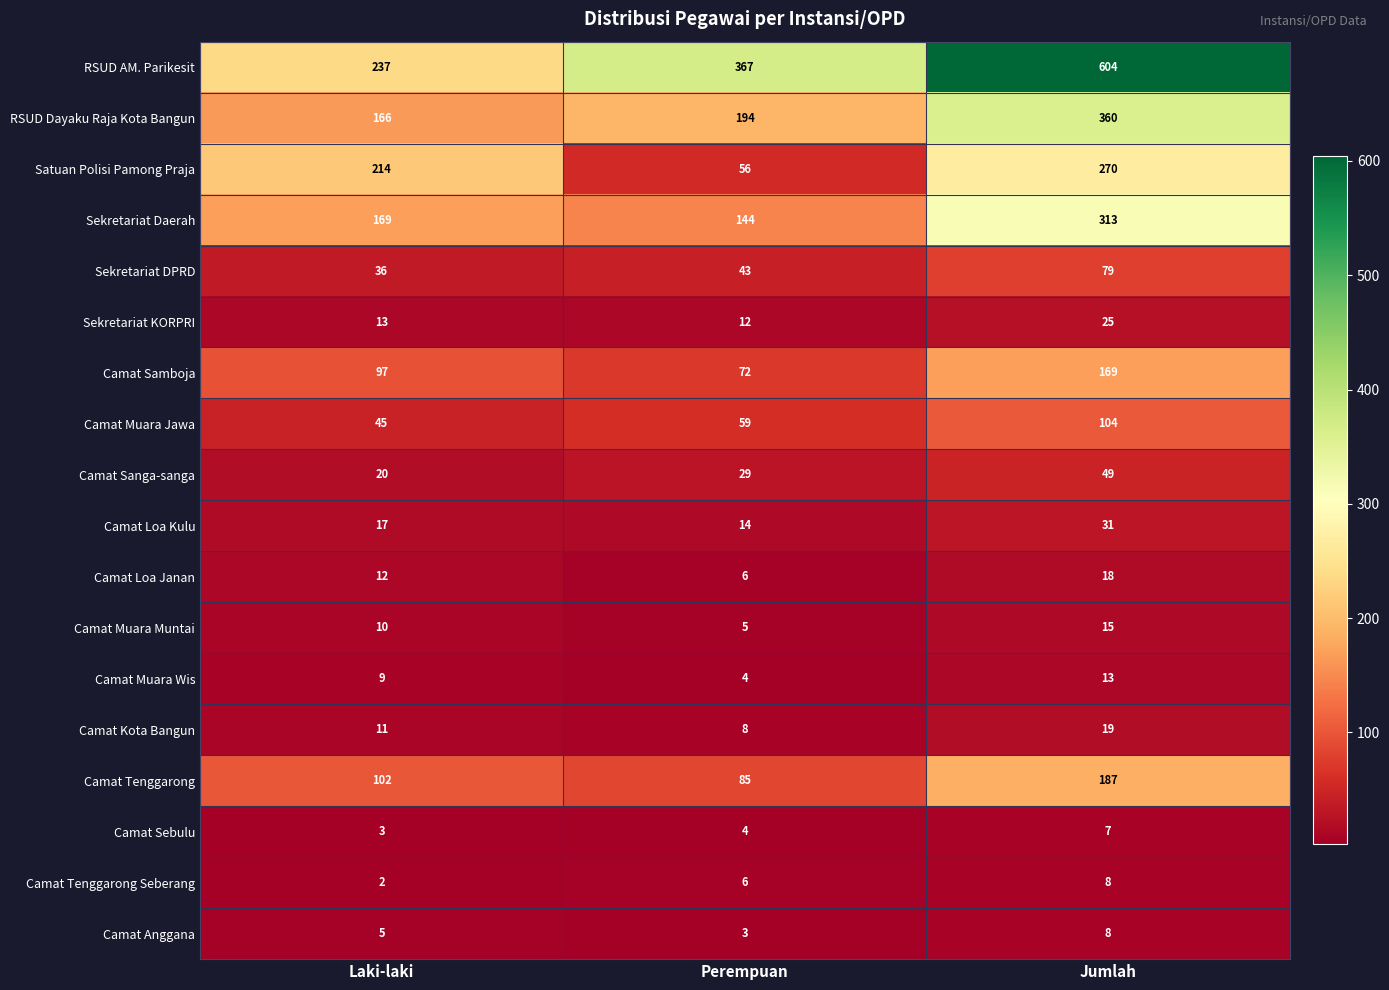

What value does the Camat Loa Janan series have at Laki-laki, to the nearest 5?

10